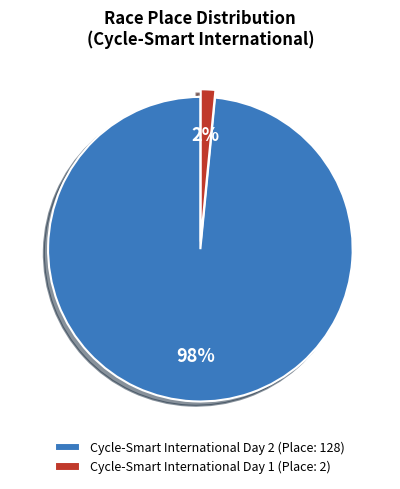

Do Cycle-Smart International Day 2 and Cycle-Smart International Day 1 together represent more than half of the pie?

Yes